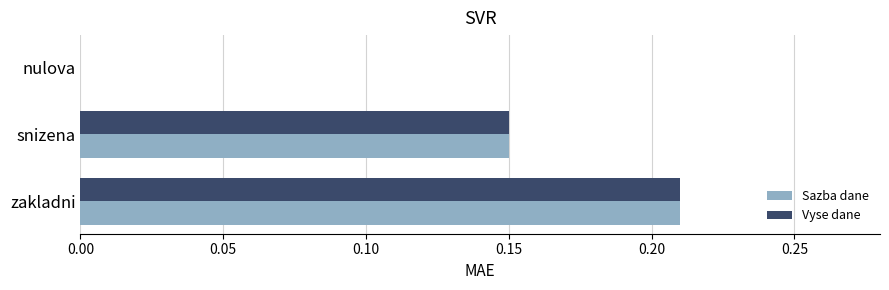

What is the total value across all series at snizena?

0.3